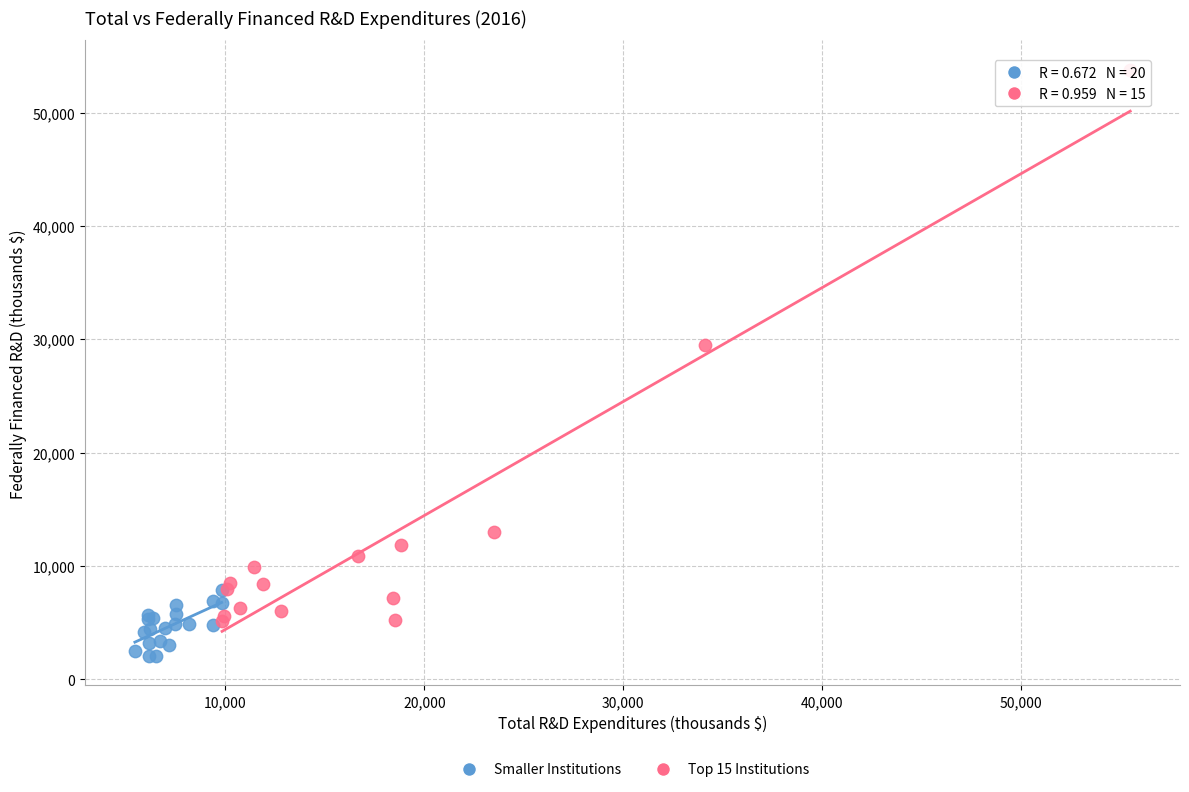

Which series contains the lowest Y value?

Smaller Institutions